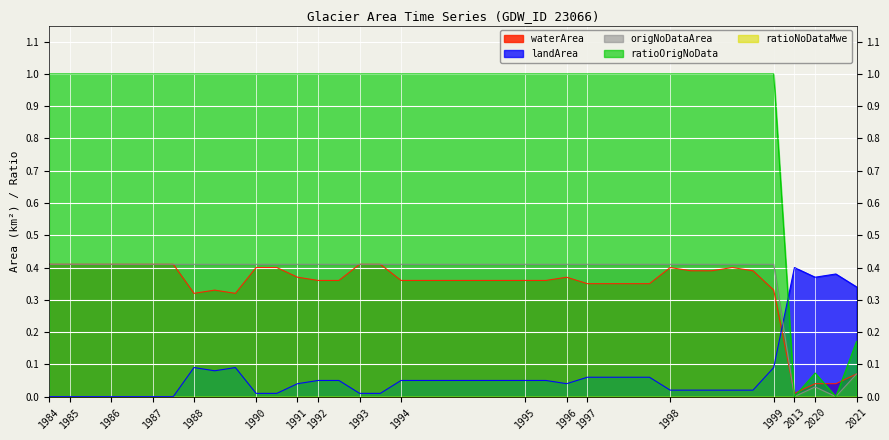

What is the maximum value shown in the chart?

1.0